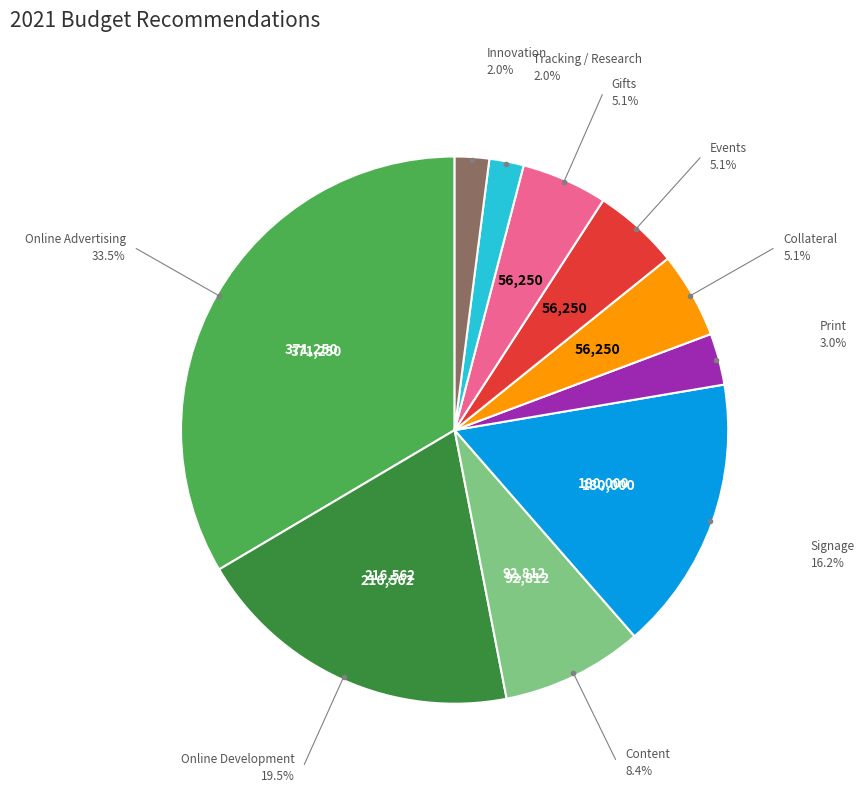

Is there any slice that represents more than half of the pie?

No